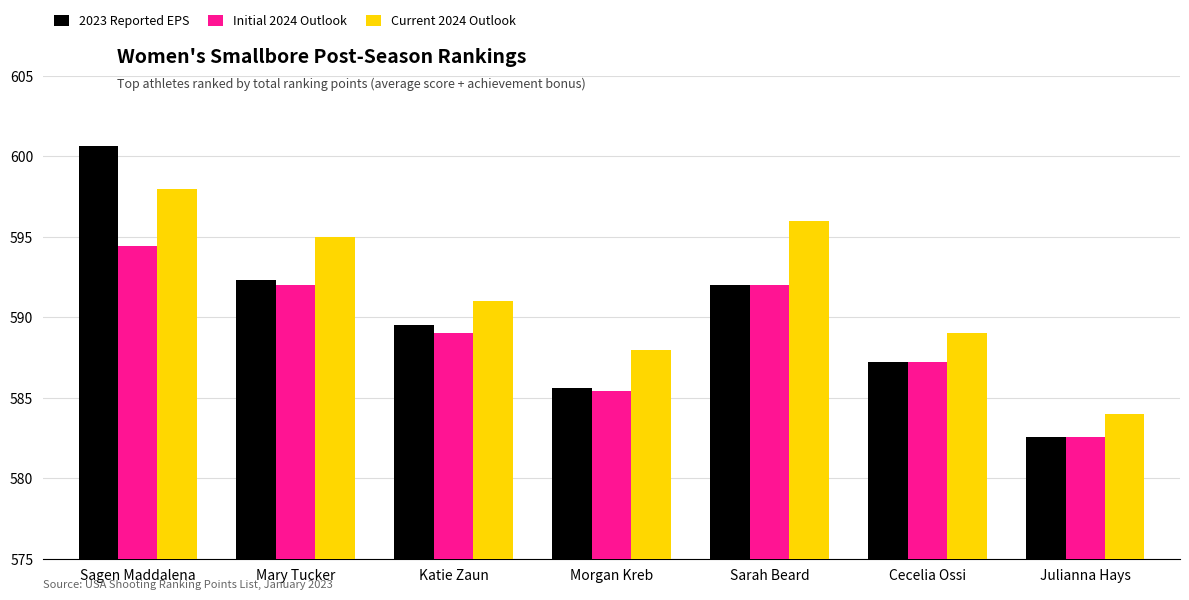

Where is Current 2024 Outlook nearest to the value 16?

Katie Zaun